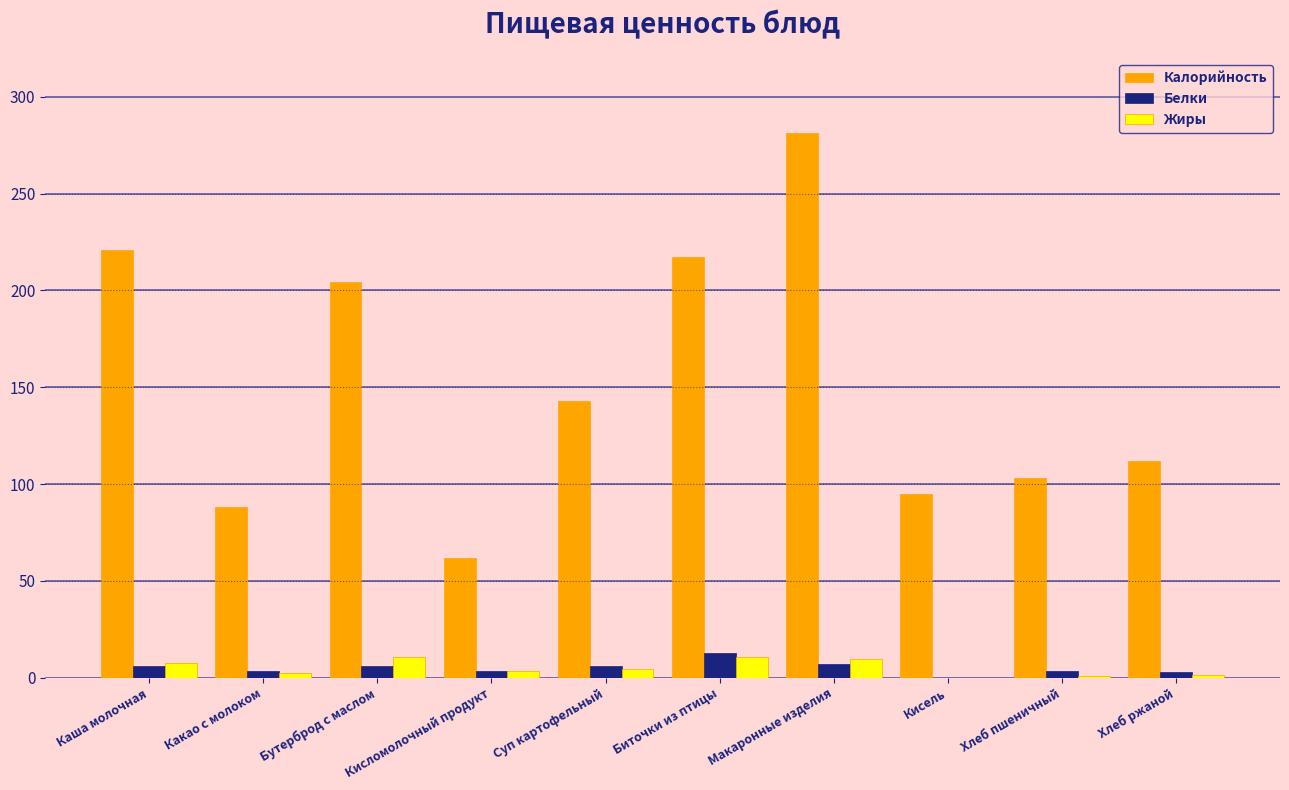

Is the value of Белки at Кисломолочный продукт greater than the value of Жиры at Бутерброд с маслом?

No